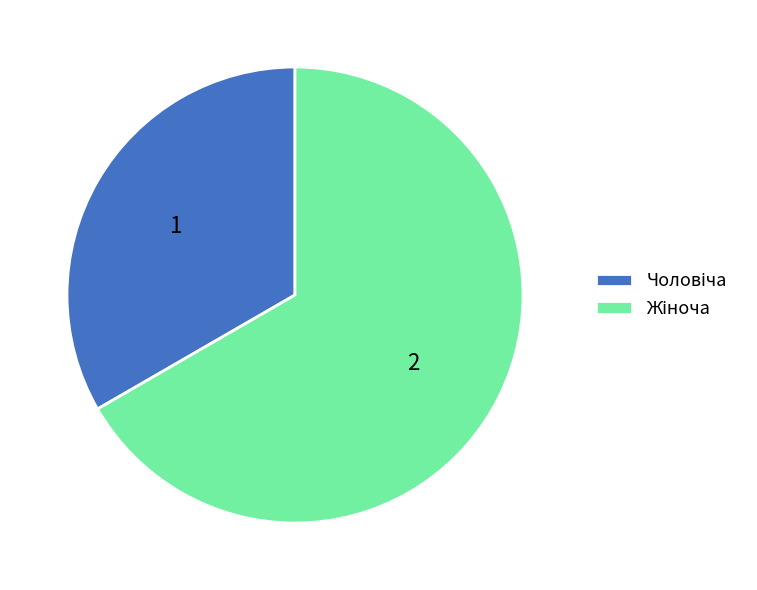

Does any single category account for the majority?

Yes